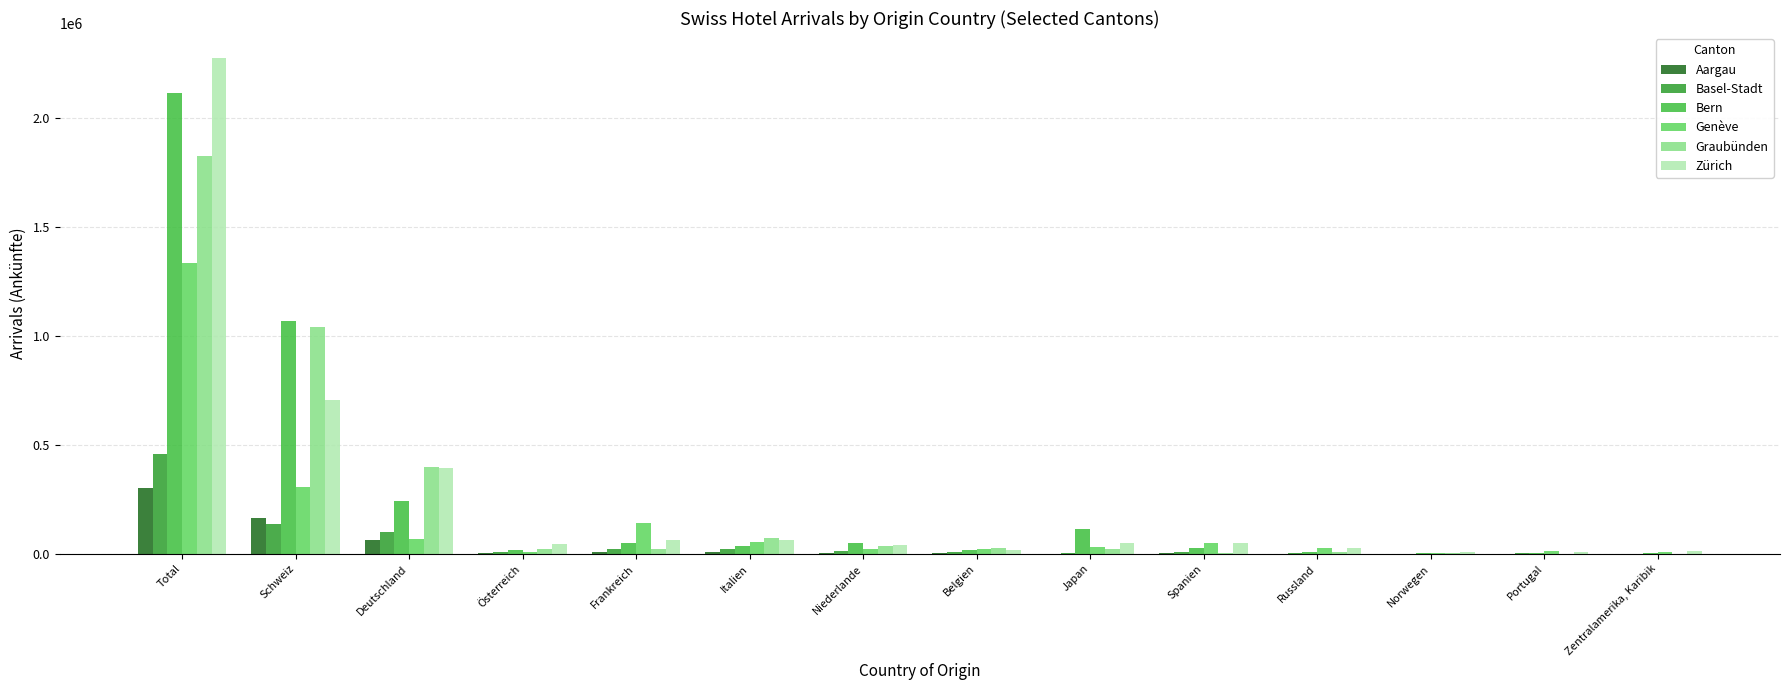

What are all the series names shown in the legend?

Aargau, Basel-Stadt, Bern, Genève, Graubünden, Zürich